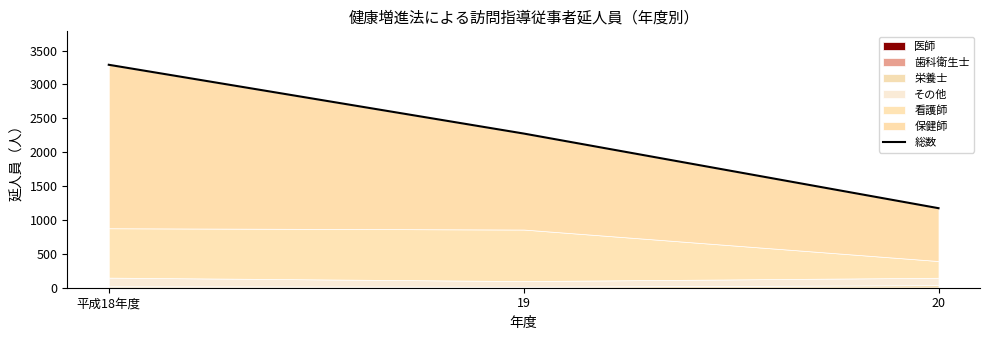

What is the minimum value shown in the chart?

1174